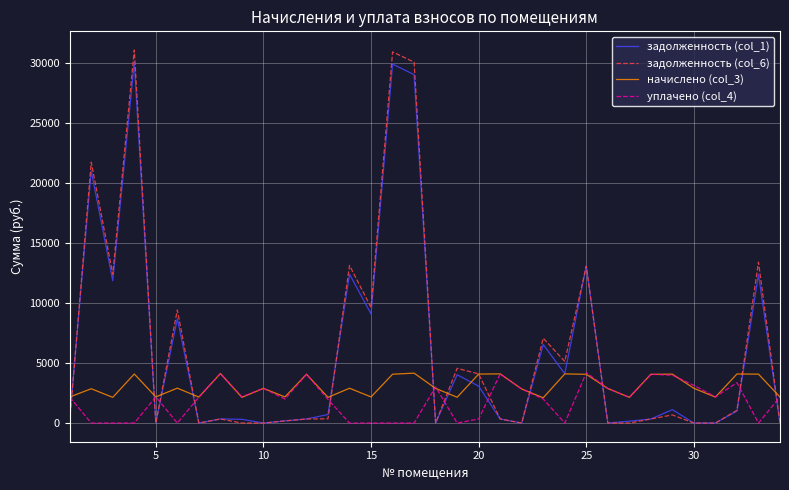

How many lines are shown in the chart?

4